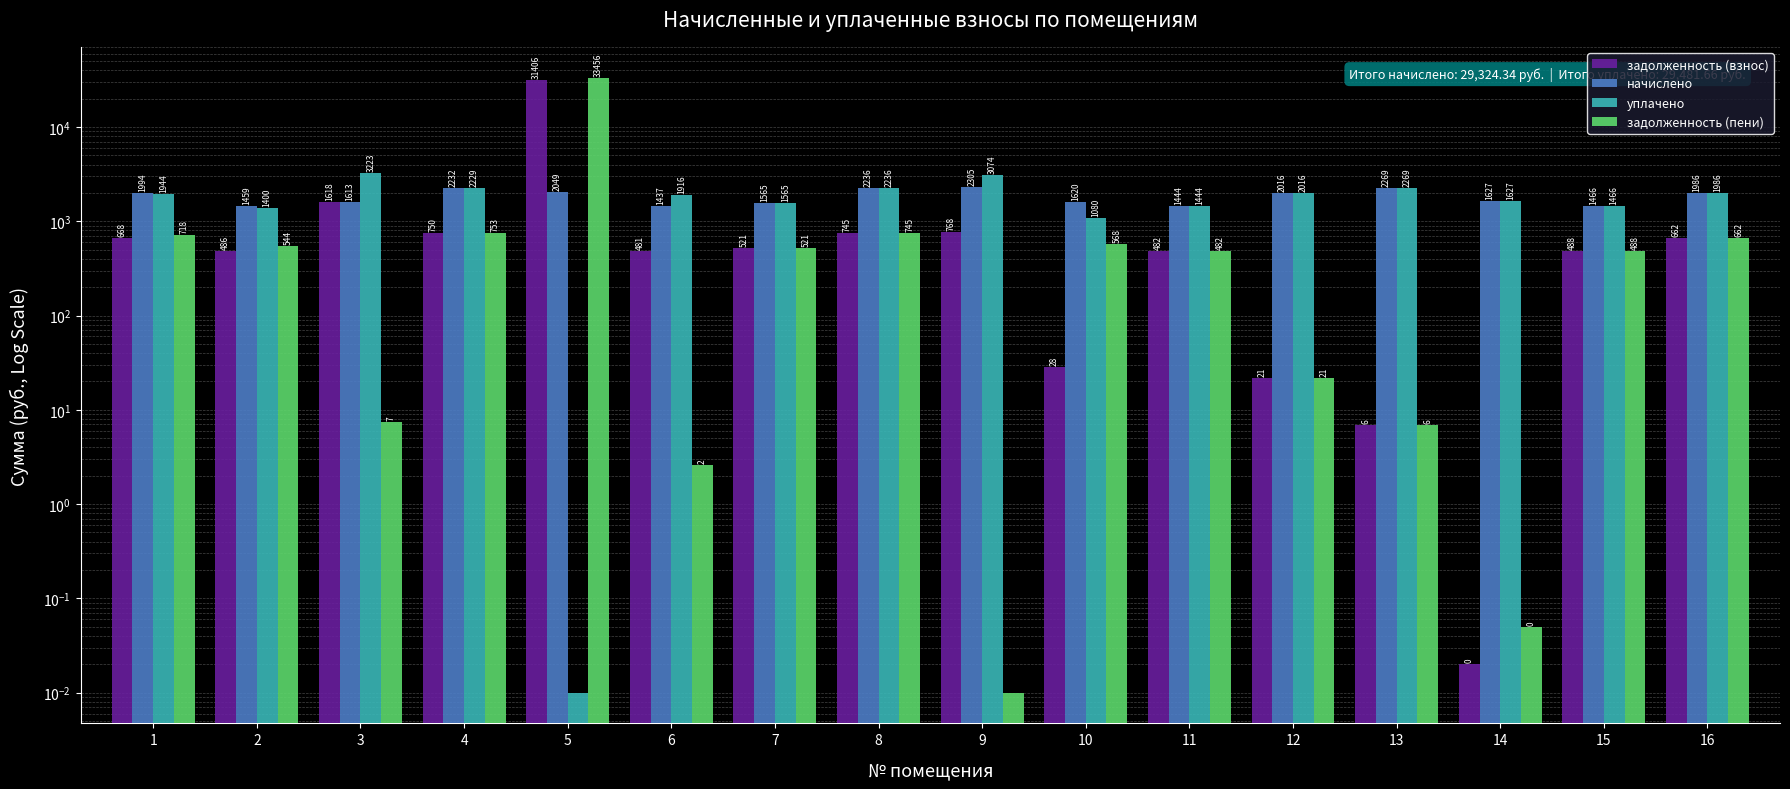

Between 7 and 14, which is larger?

7